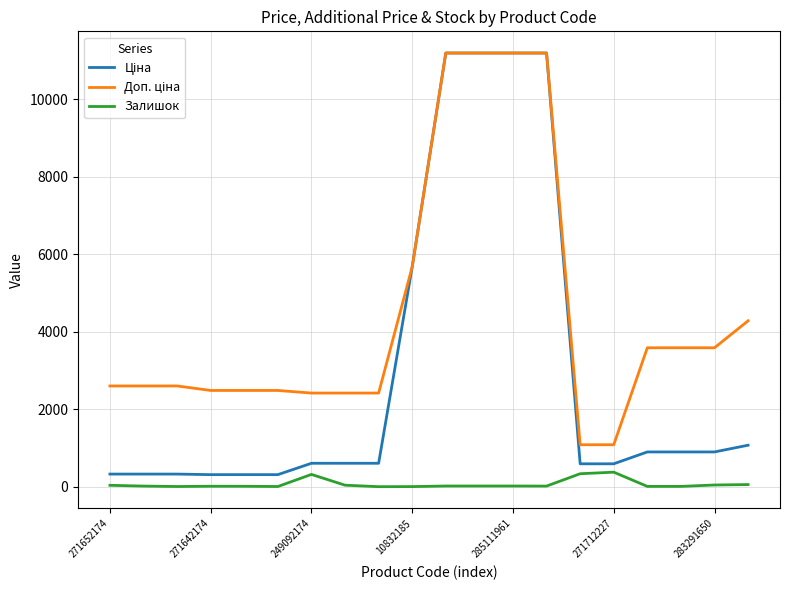

How many categories are shown in the chart?

20